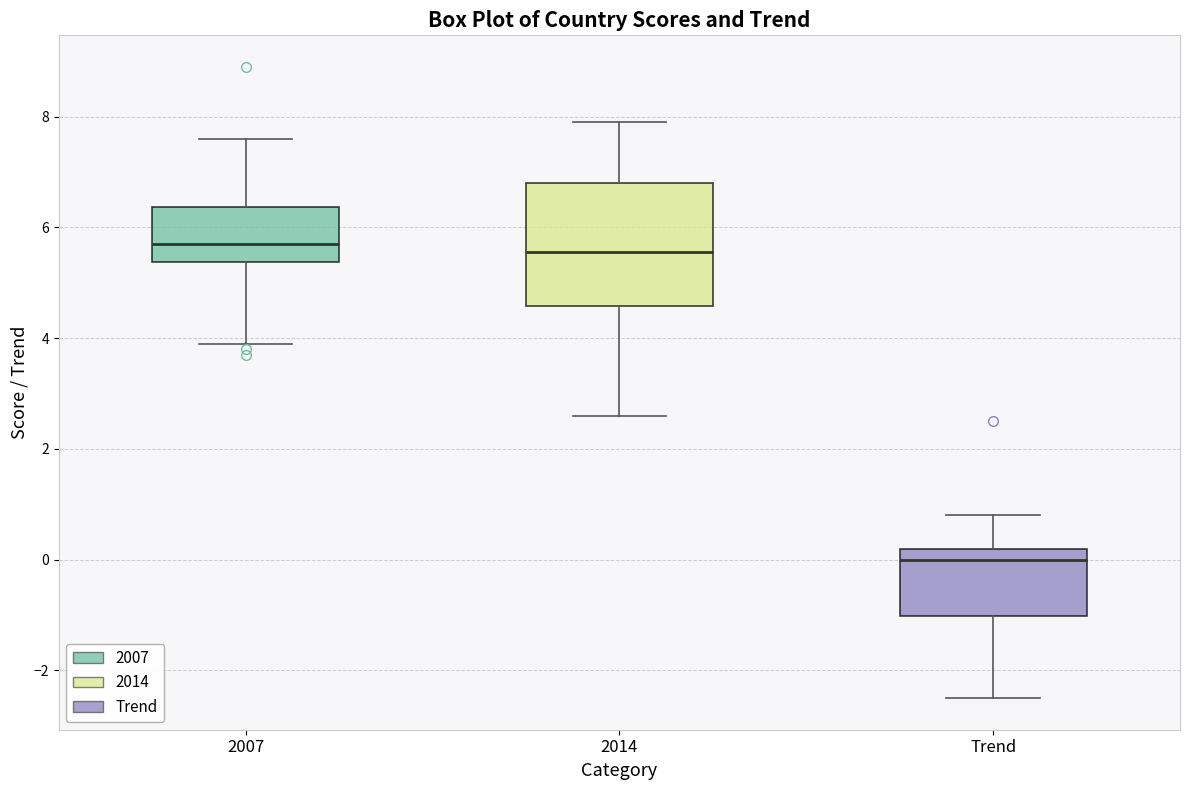

Which box is the tallest, from its lower edge to its upper edge?

2014